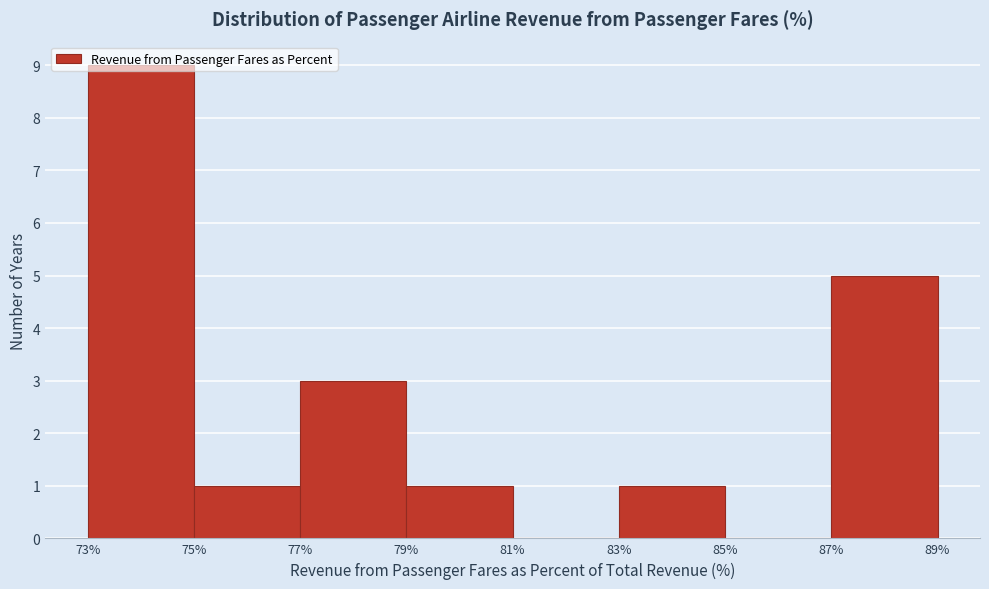

Reading left to right, list every bar in this chart as the range it spans on the x-axis followed by its height. The values are not printed on the chart, so give them approximately, as read against the axis.

73% to 75%: 9
75% to 77%: 1
77% to 79%: 3
79% to 81%: 1
81% to 83%: 0
83% to 85%: 1
85% to 87%: 0
87% to 89%: 5